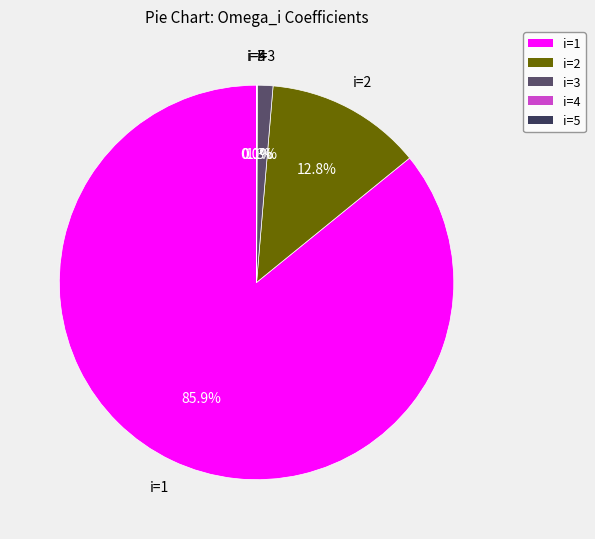

What is the total percentage of i=2 and i=3?

14.1%